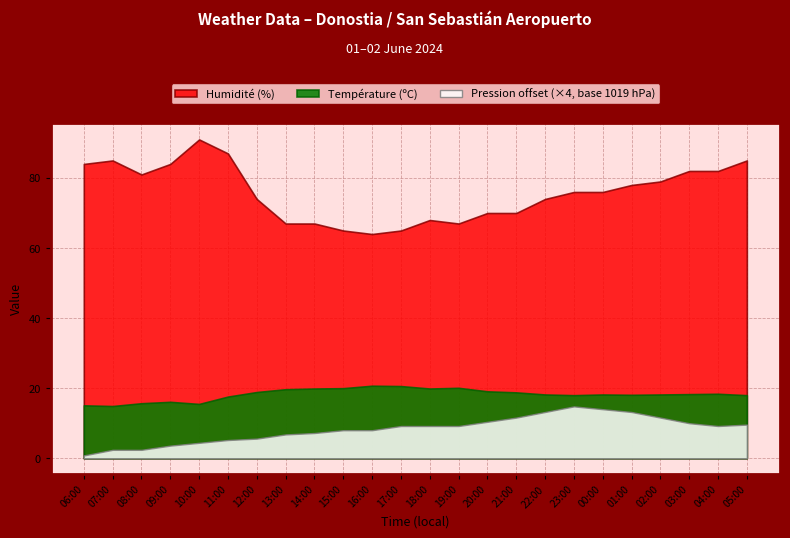

What is the sum of the Humidité (%) values at 13:00 and 14:00?

134.0